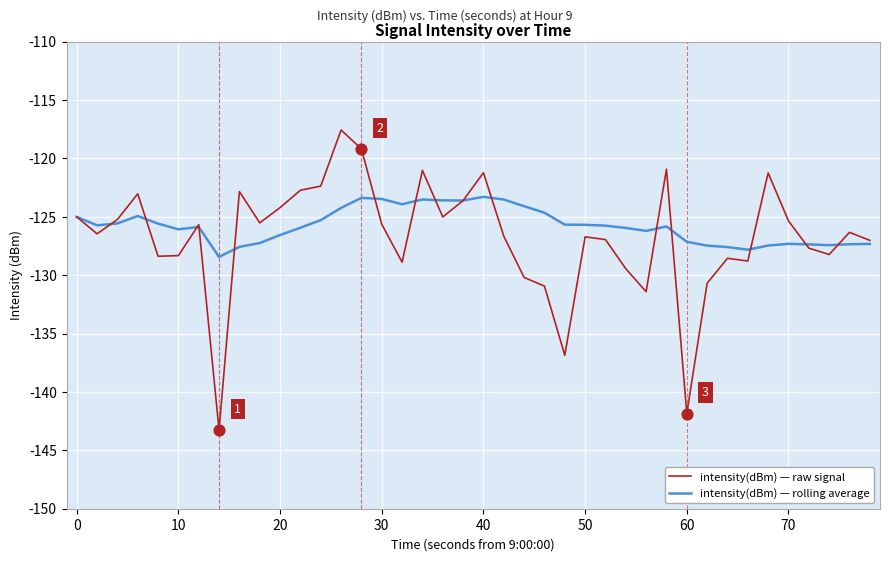

What are all the series names shown in the legend?

intensity(dBm) — raw signal, intensity(dBm) — rolling average